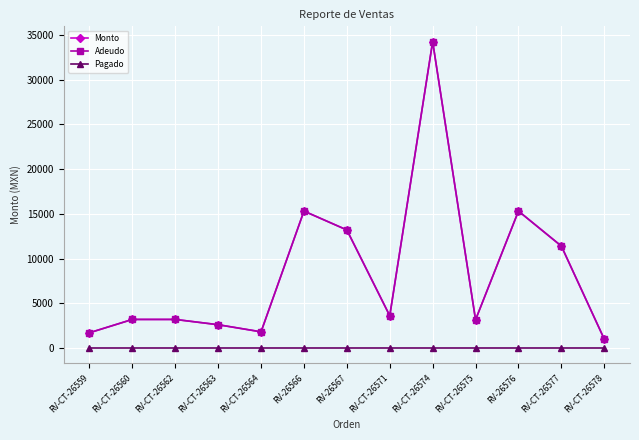

What is the sum of all Monto values?

109703